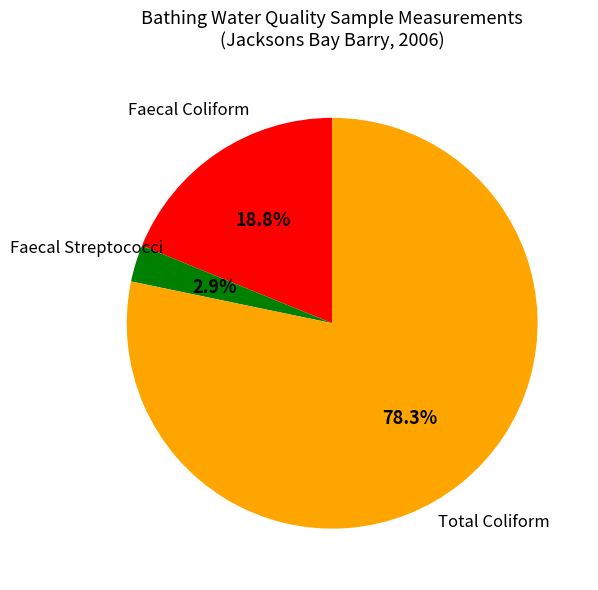

Does any single category account for the majority?

Yes